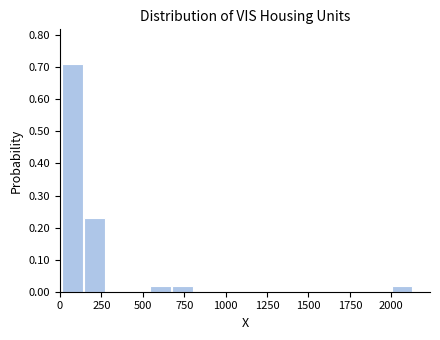

Read against the x-axis, roughly where is the centre of the tallest bar?

50